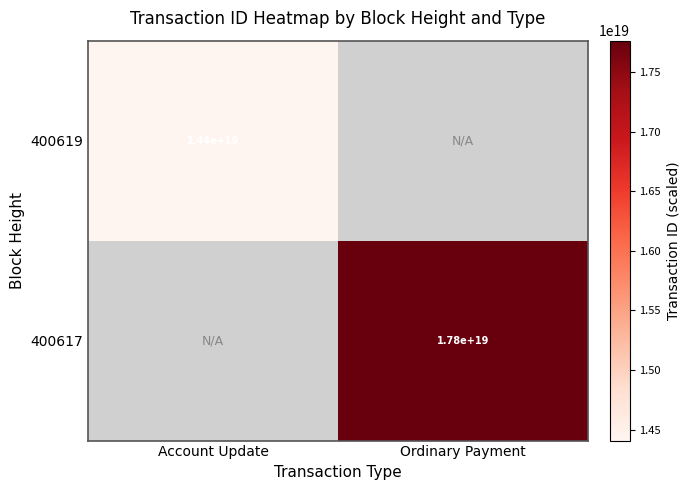

The 400619 series shows 19766338054628925440 at Account Update. True or false?

False